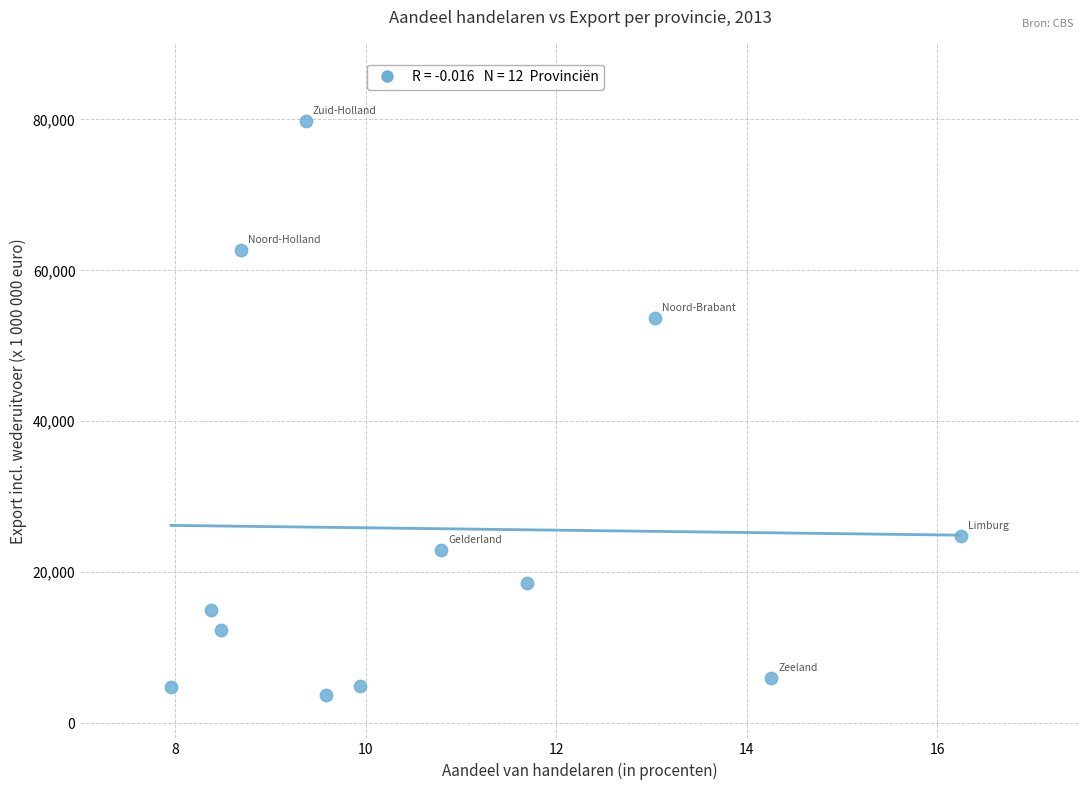

What Y value in the scatter plot is closest to 41742?

53720